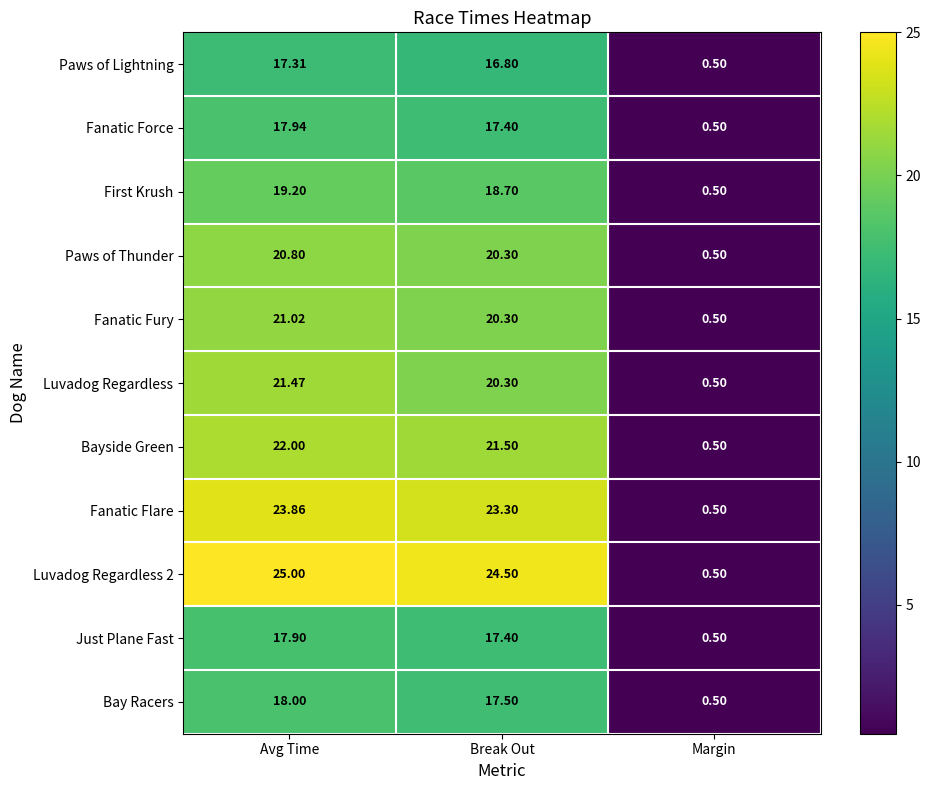

Which series changed the most between Avg Time and Break Out?

Luvadog Regardless